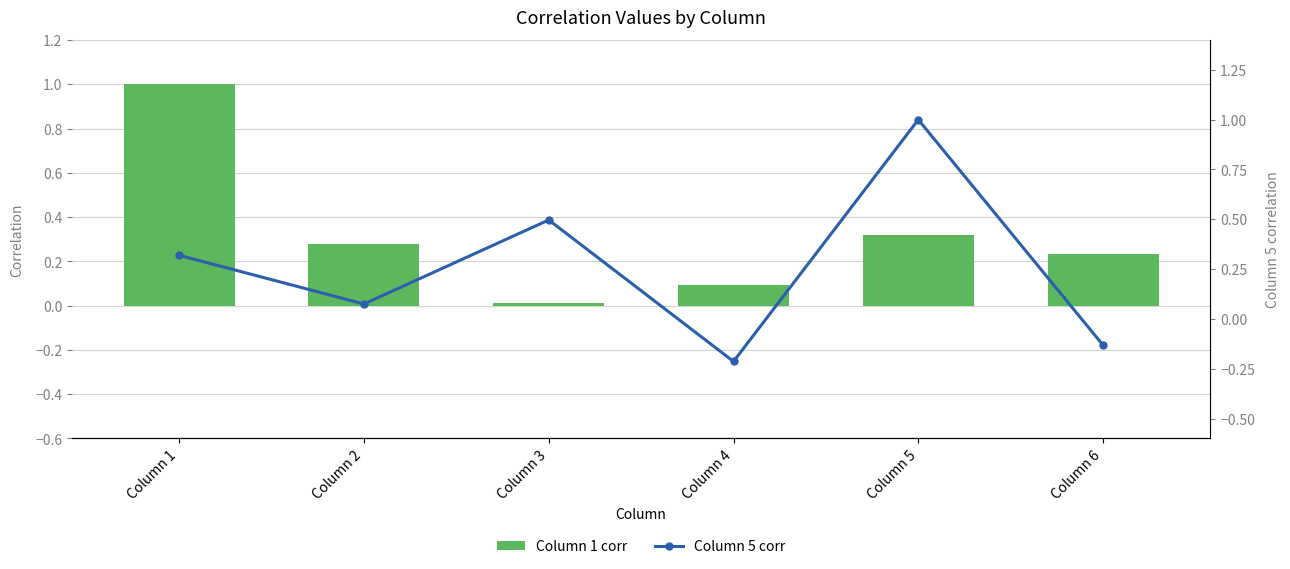

What are all the series names shown in the legend?

Column 1 corr, Column 5 corr